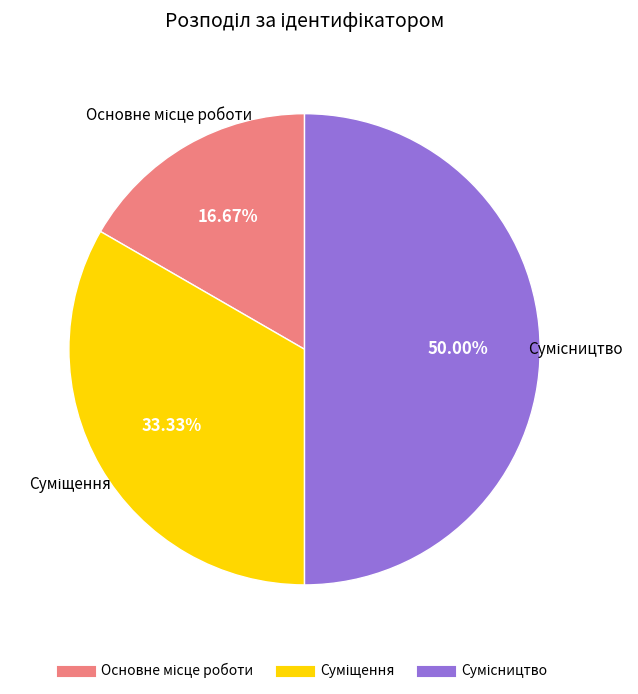

To the nearest percent, what percentage of the pie is Основне місце роботи?

17%